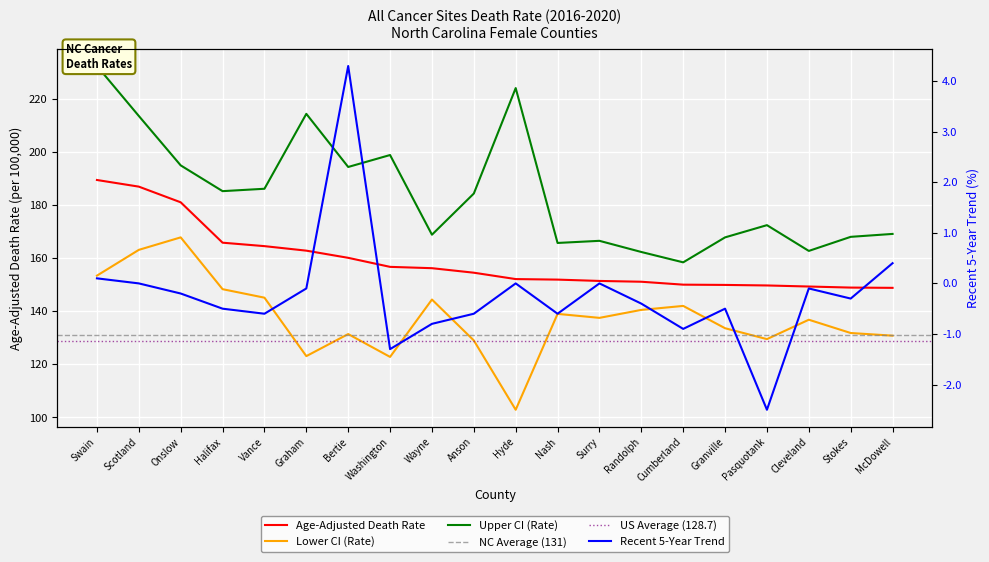

How many distinct data groups are displayed?

4